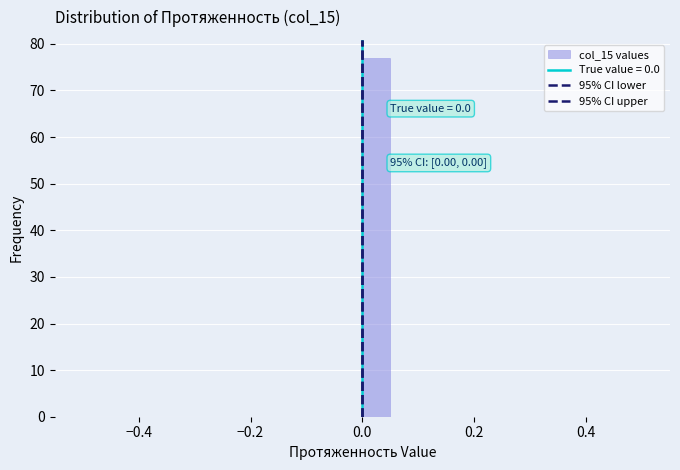

Read against the x-axis, roughly where is the centre of the tallest bar?

0.02